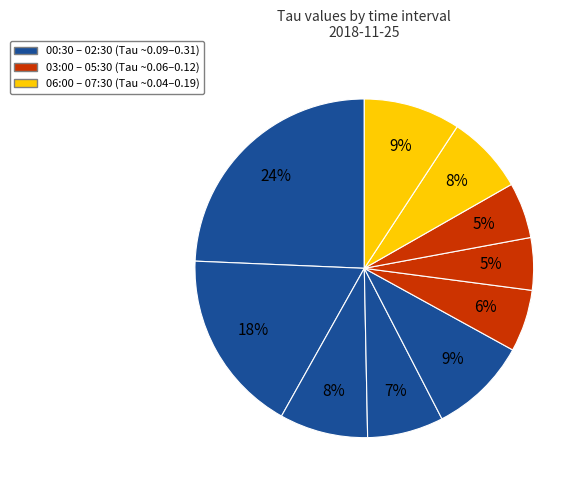

Is there any slice that represents more than half of the pie?

No